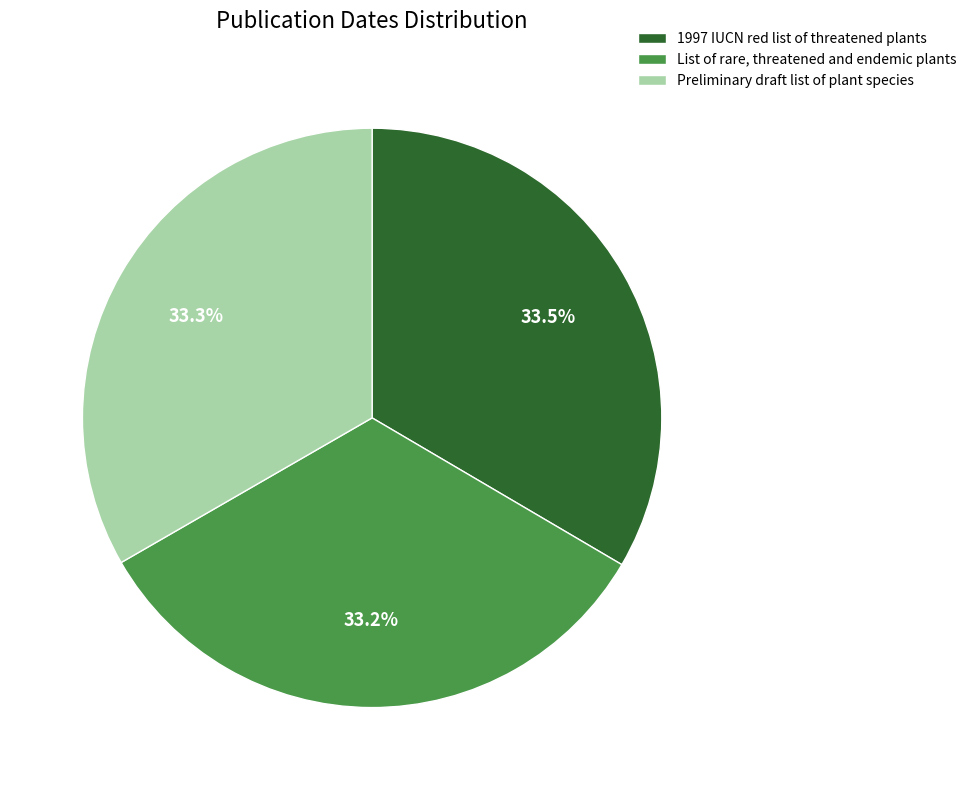

Rank the categories by value from highest to lowest.

1997 IUCN red list of threatened plants, Preliminary draft list of plant species, List of rare, threatened and endemic plants